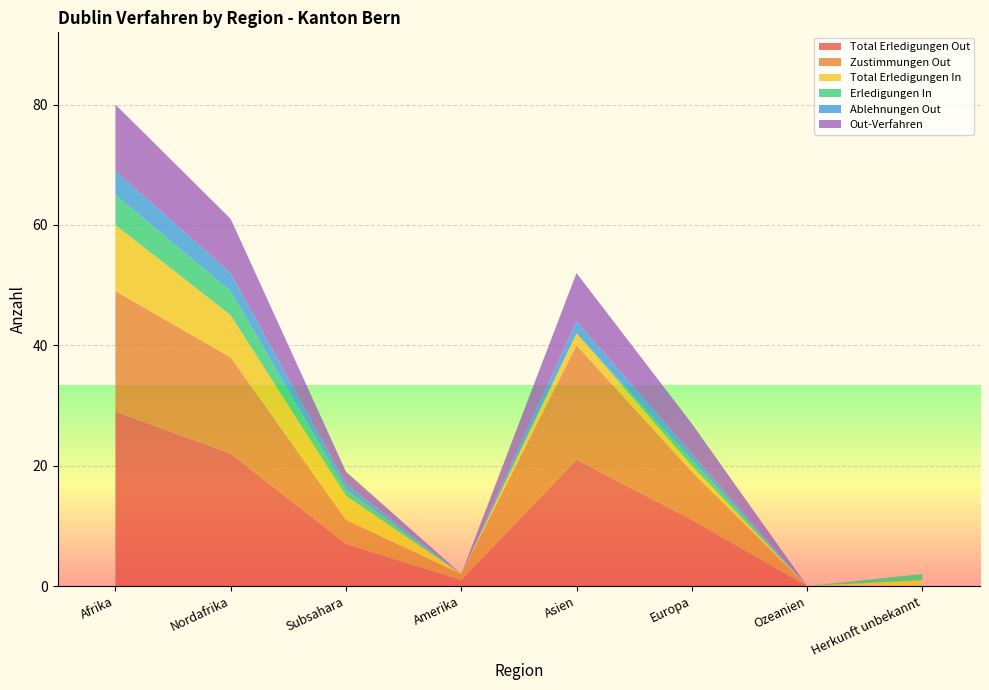

Reading left to right, what are all the values shown in this chart?

Total Erledigungen Out: Afrika=29	Nordafrika=22	Subsahara=7	Amerika=1	Asien=21	Europa=11	Ozeanien=0	Herkunft unbekannt=0
Zustimmungen Out: Afrika=20	Nordafrika=16	Subsahara=4	Amerika=1	Asien=19	Europa=8	Ozeanien=0	Herkunft unbekannt=0
Total Erledigungen In: Afrika=11	Nordafrika=7	Subsahara=4	Amerika=0	Asien=2	Europa=1	Ozeanien=0	Herkunft unbekannt=1
Erledigungen In: Afrika=5	Nordafrika=4	Subsahara=1	Amerika=0	Asien=0	Europa=1	Ozeanien=0	Herkunft unbekannt=1
Ablehnungen Out: Afrika=4	Nordafrika=3	Subsahara=1	Amerika=0	Asien=2	Europa=1	Ozeanien=0	Herkunft unbekannt=0
Out-Verfahren: Afrika=11	Nordafrika=9	Subsahara=2	Amerika=0	Asien=8	Europa=5	Ozeanien=0	Herkunft unbekannt=0